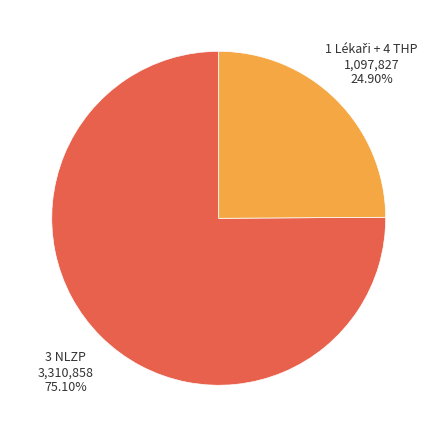

How many segments does this pie chart have?

2